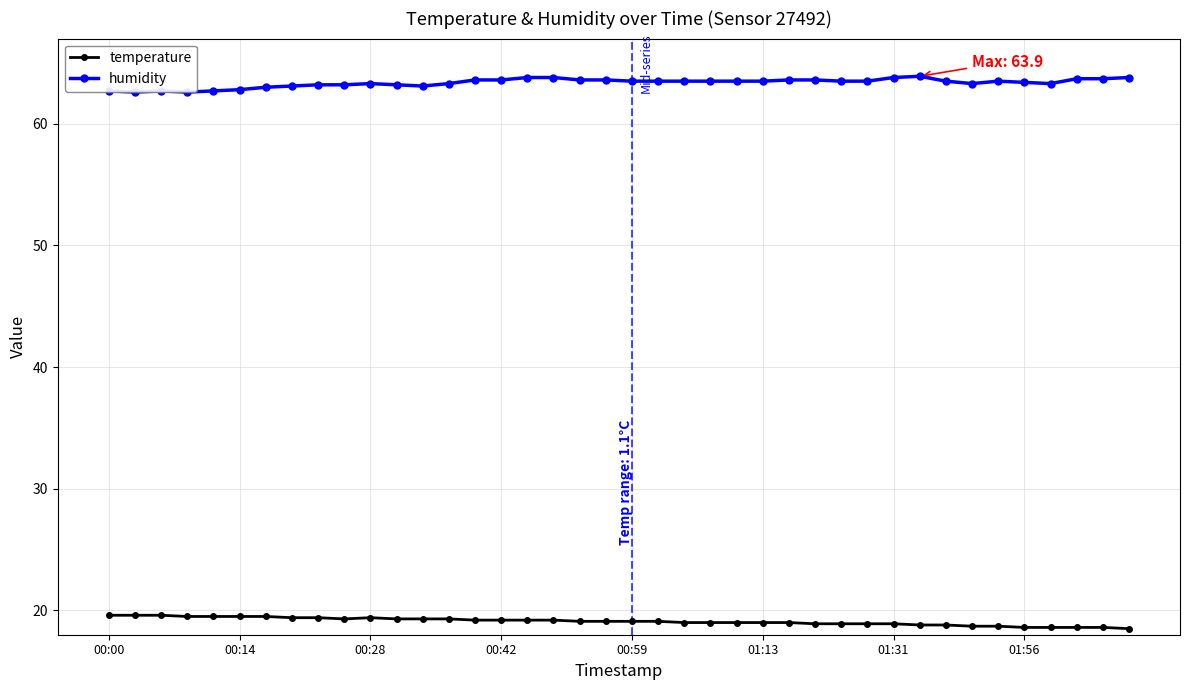

What is the minimum value shown in the chart?

18.5